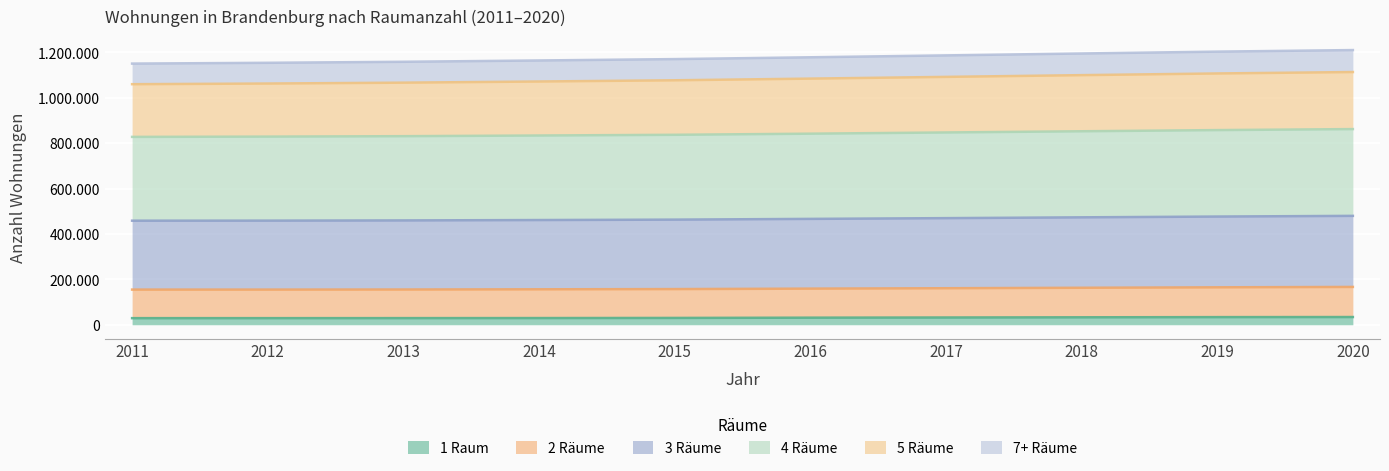

How many values in the 1 Raum series are below 31335?

5